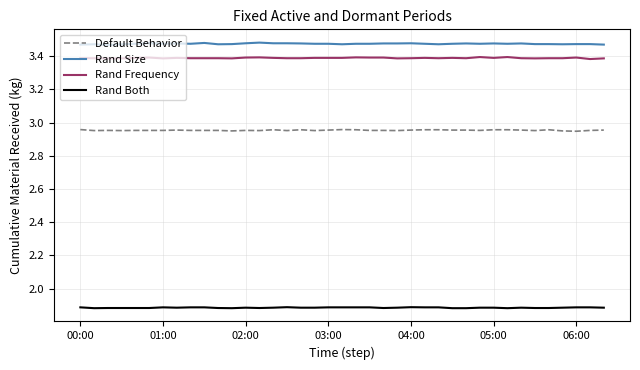

True or false: Rand Frequency and Default Behavior intersect in this chart.

False